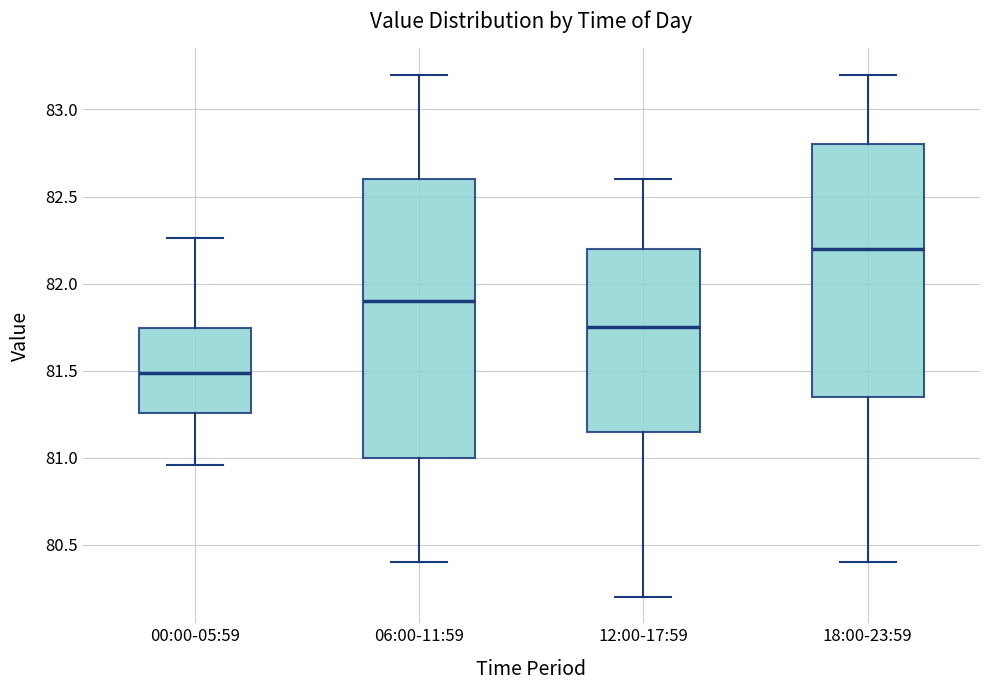

Which box is the tallest, from its lower edge to its upper edge?

06:00-11:59